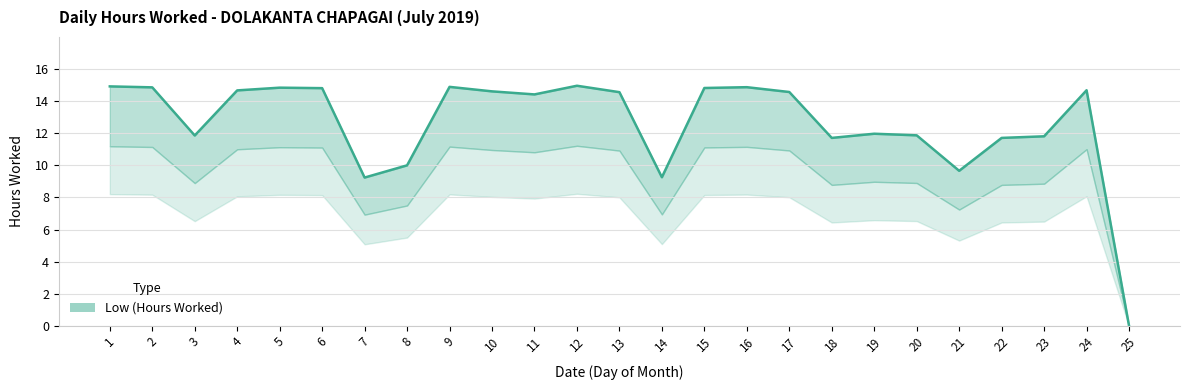

True or false: there are more than 2 points higher than both neighbors.

True